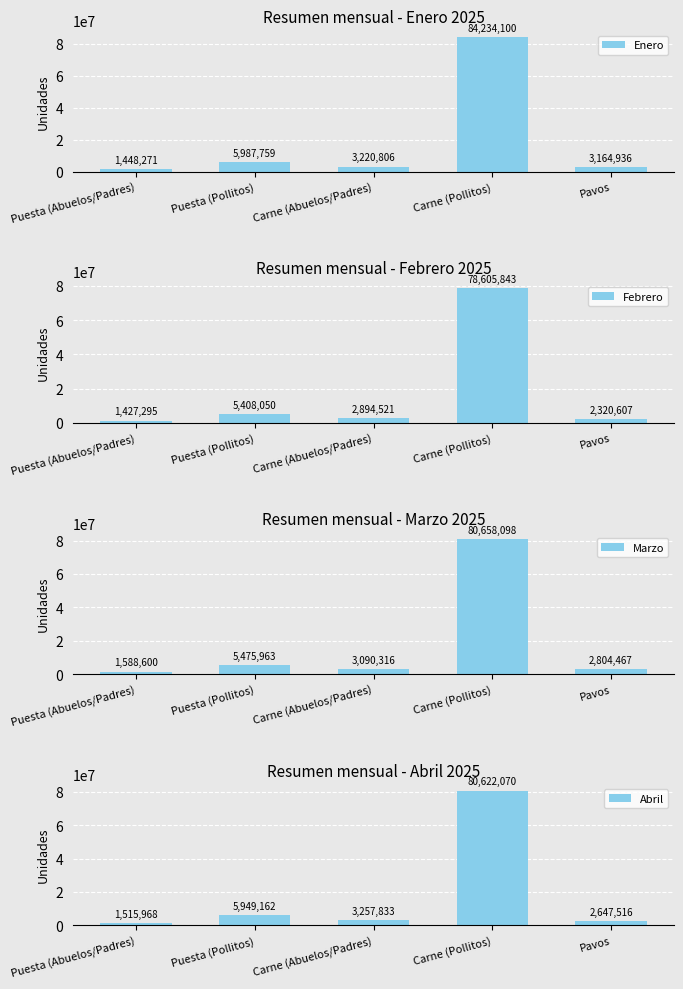

Which series has the largest total across all categories?

Enero